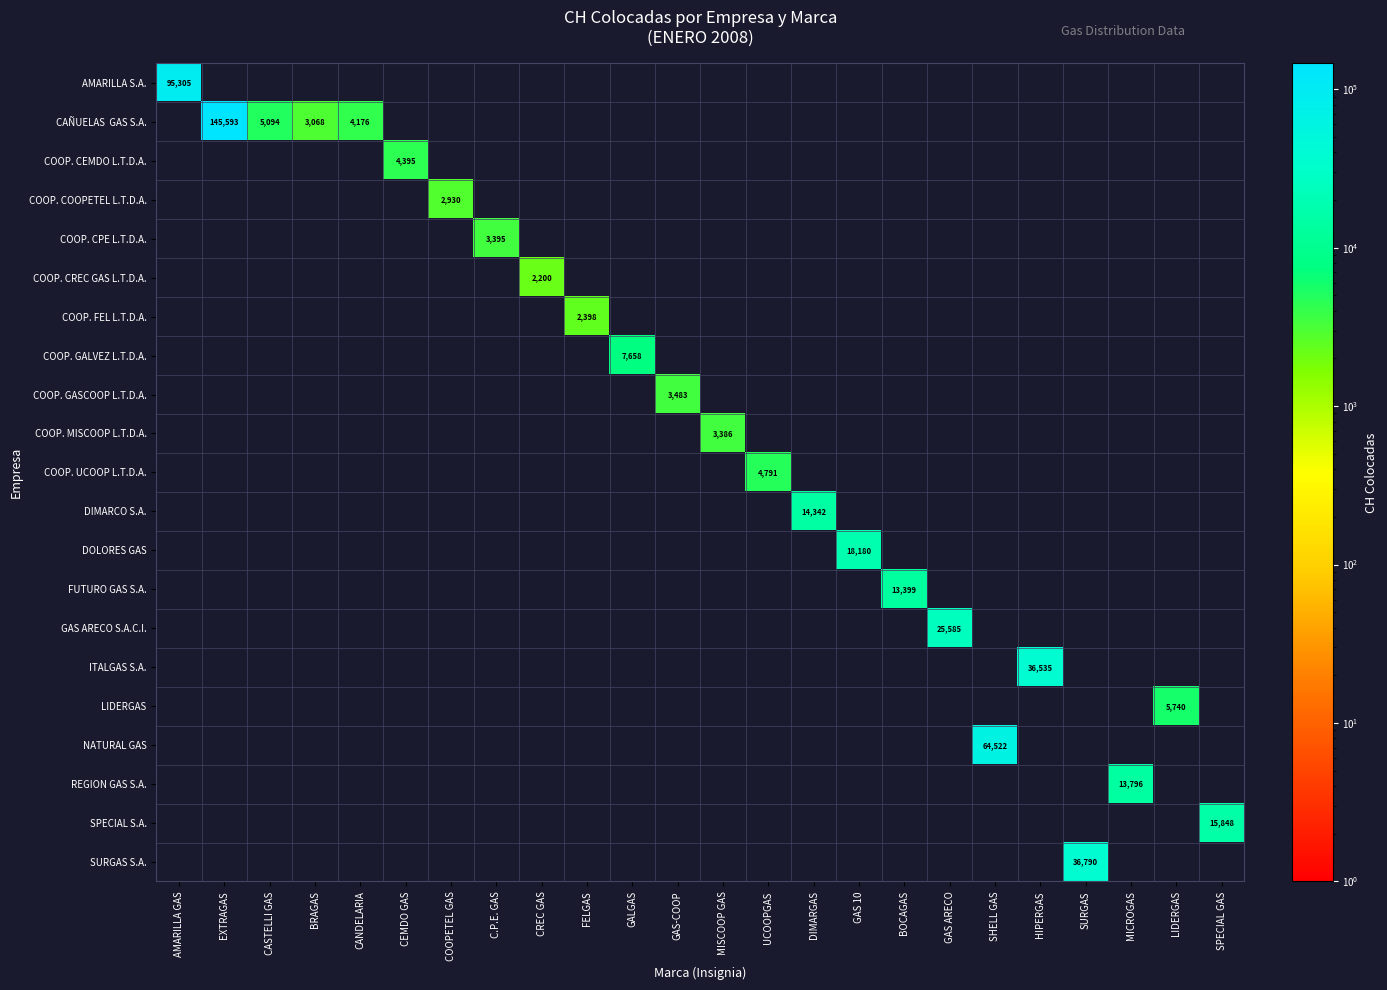

What is the average value of the SURGAS S.A. series?

1533